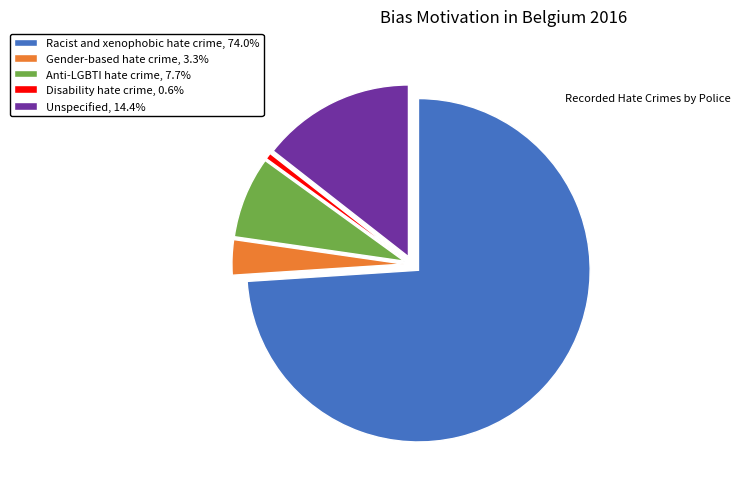

The Anti-LGBTI hate crime slice represents 8% of the pie. True or false?

True